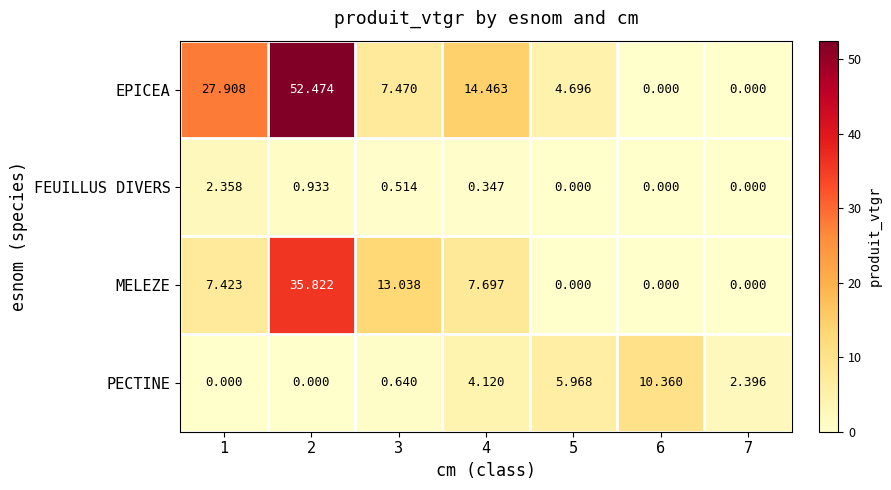

Which series has the widest spread of values?

EPICEA